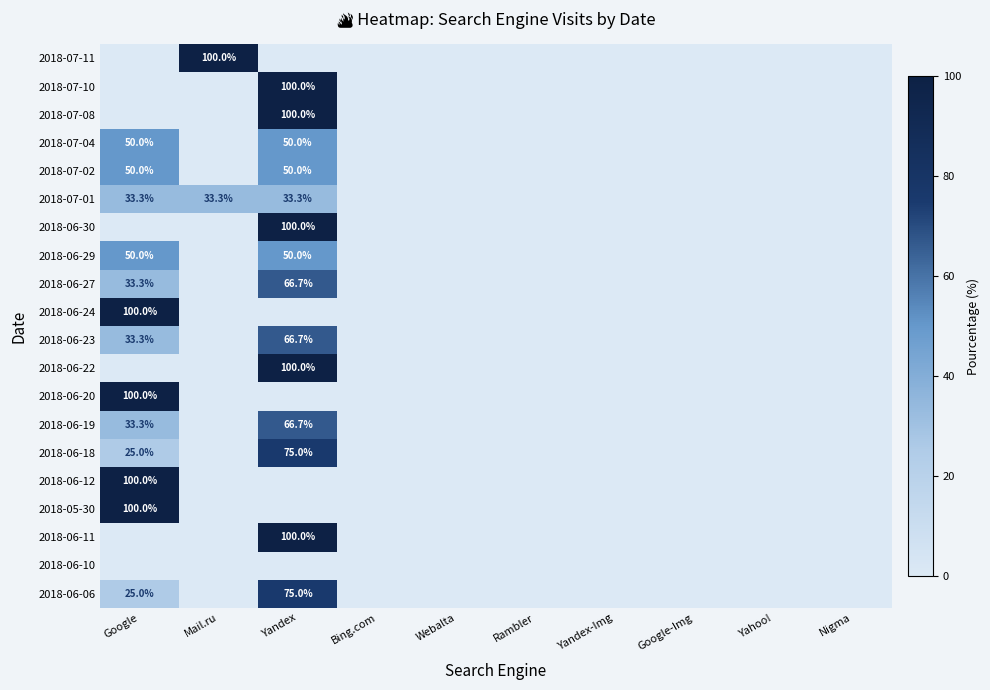

The 2018-06-30 series shows 100.0 at Yandex. True or false?

True